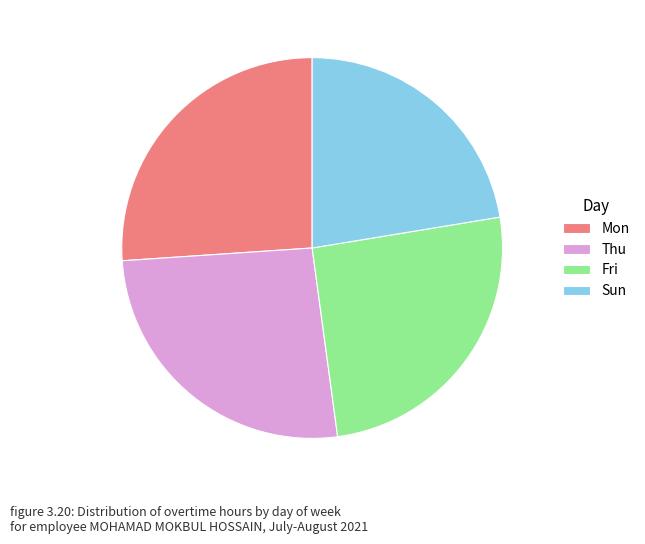

True or false: Sun accounts for 37% of the total.

False